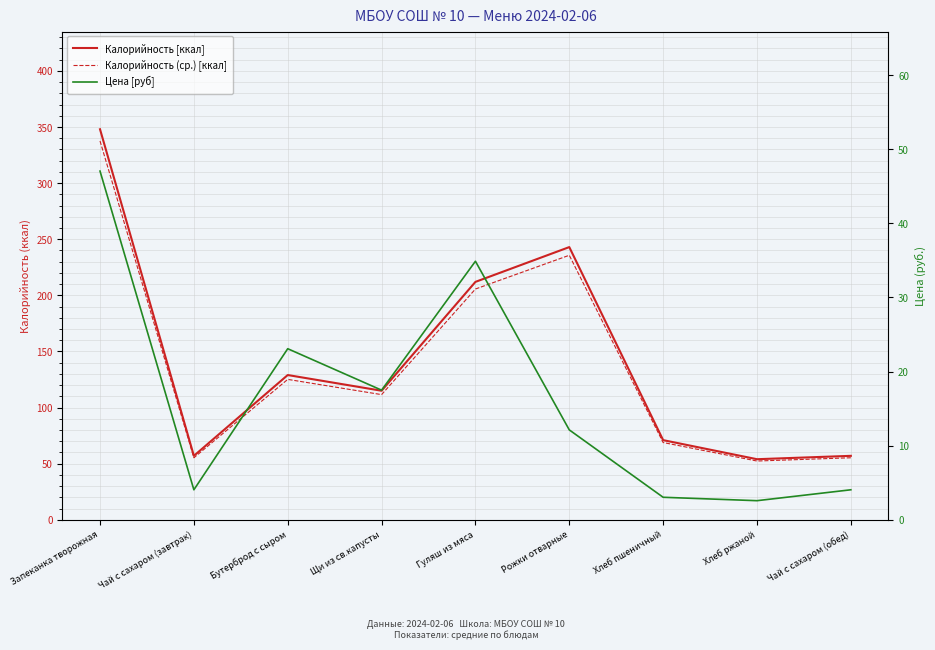

Which series changed the most between Щи из св.капусты and Хлеб ржаной?

Калорийность [ккал]